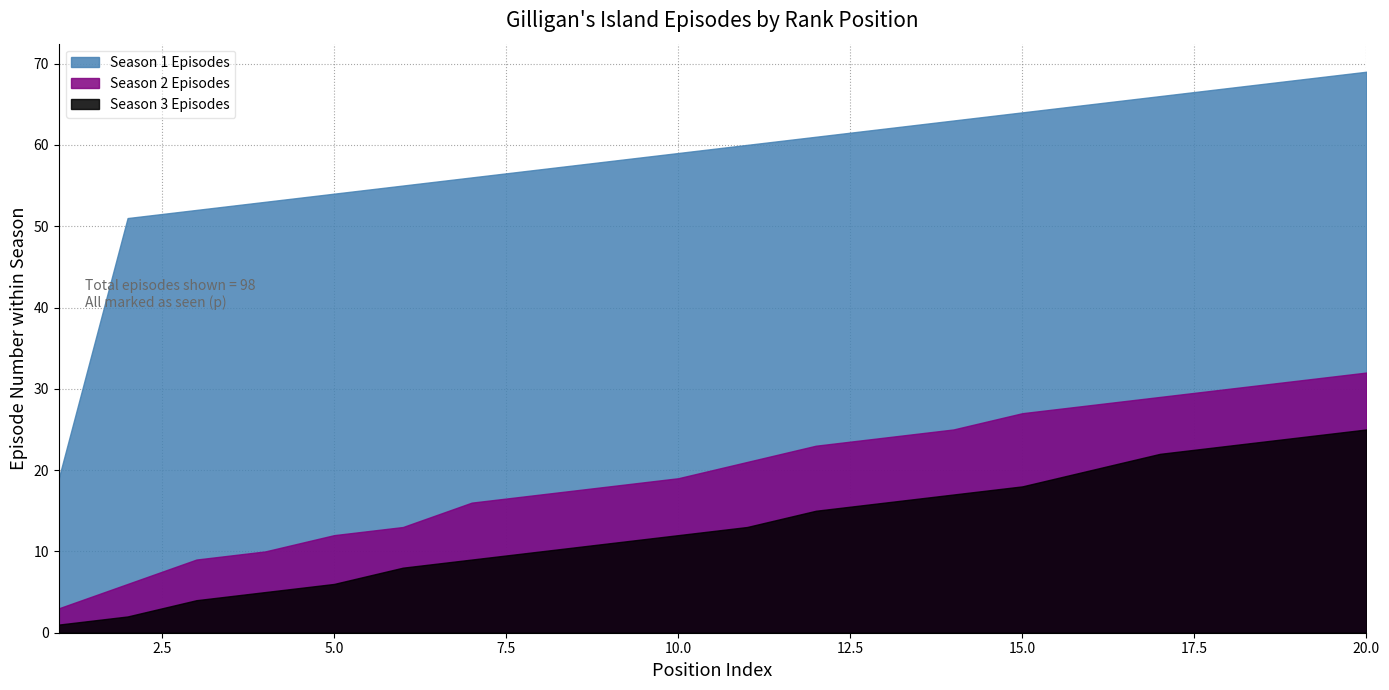

Which category has the highest value in the Season 3 Episodes series?

20.0